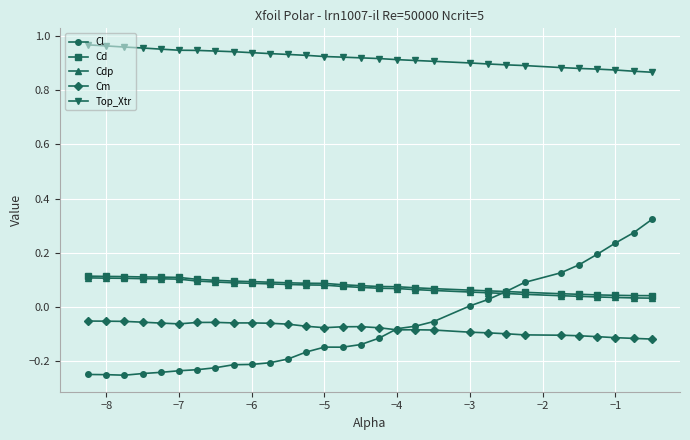

Does the chart have visible grid lines?

Yes